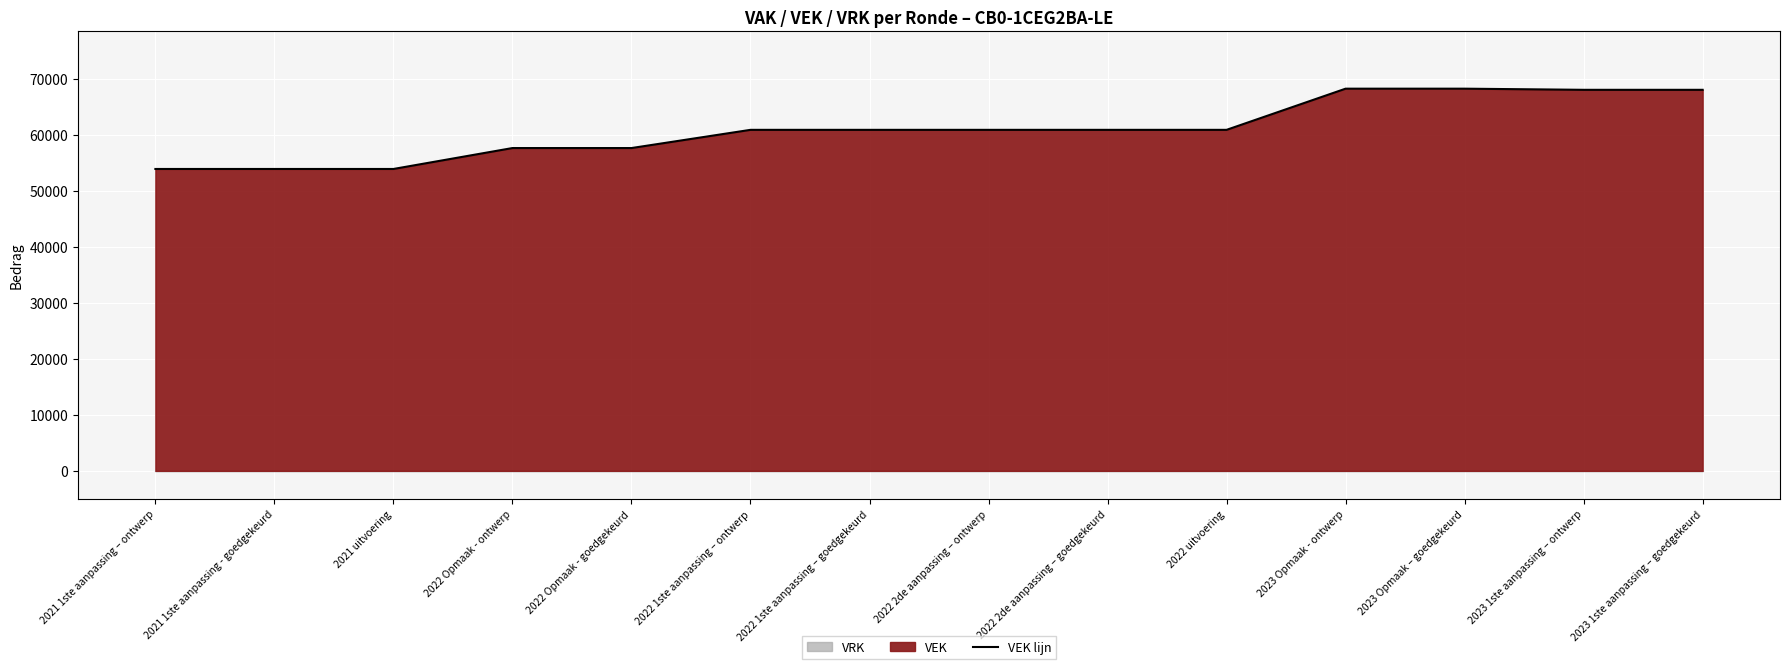

What is the ratio of the value at 2022 2de aanpassing – goedgekeurd to the value at 2023 1ste aanpassing – goedgekeurd?

0.9